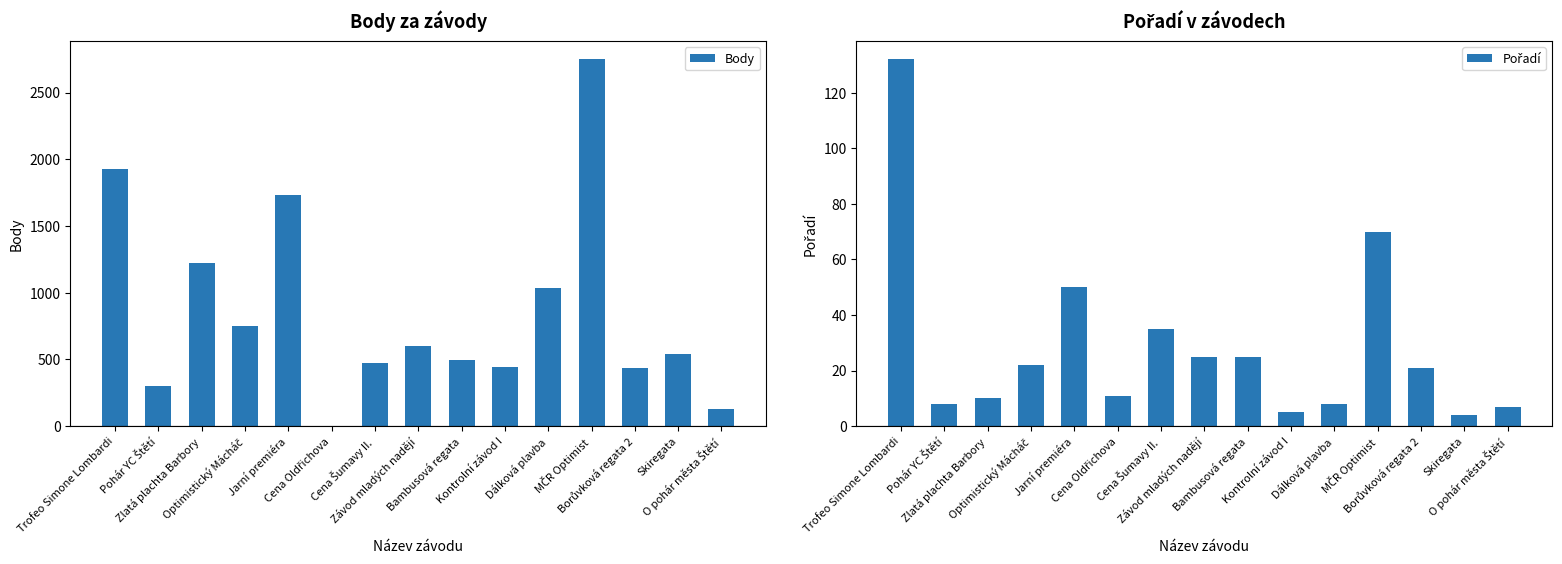

List the series in order of their peak value, highest first.

Body, Pořadí